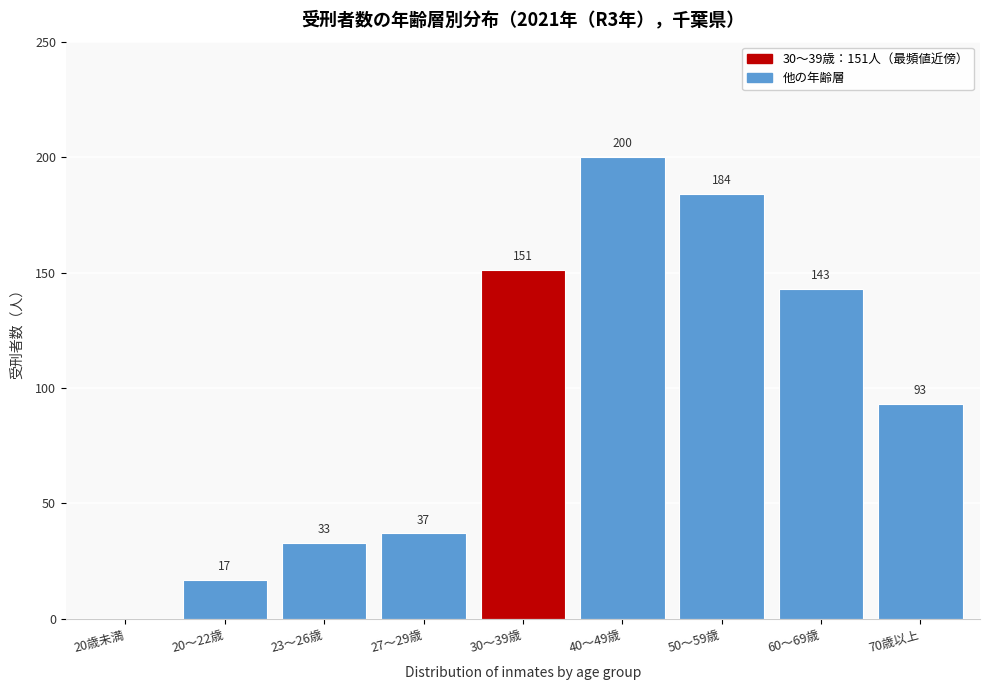

What is the maximum value shown in the chart?

200